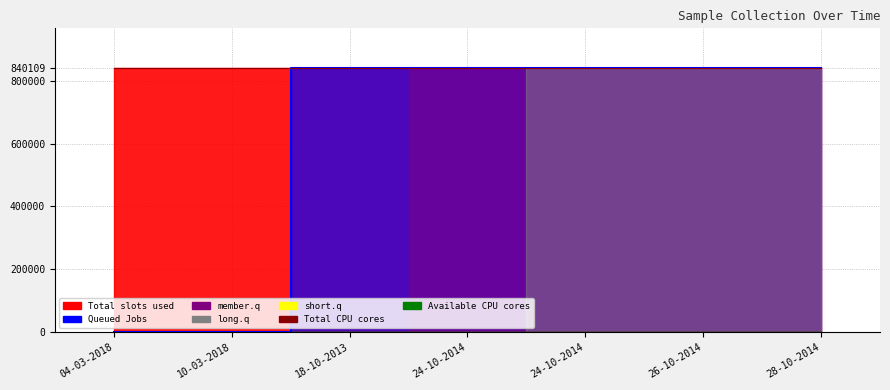

At which category is the sum across all series the highest?

24-10-2014